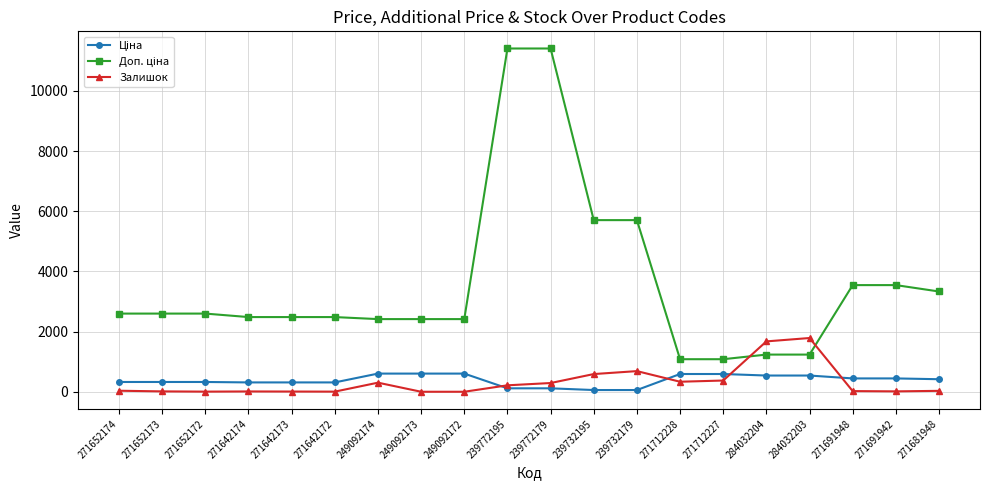

At how many categories does at least one series exceed 1534?

18